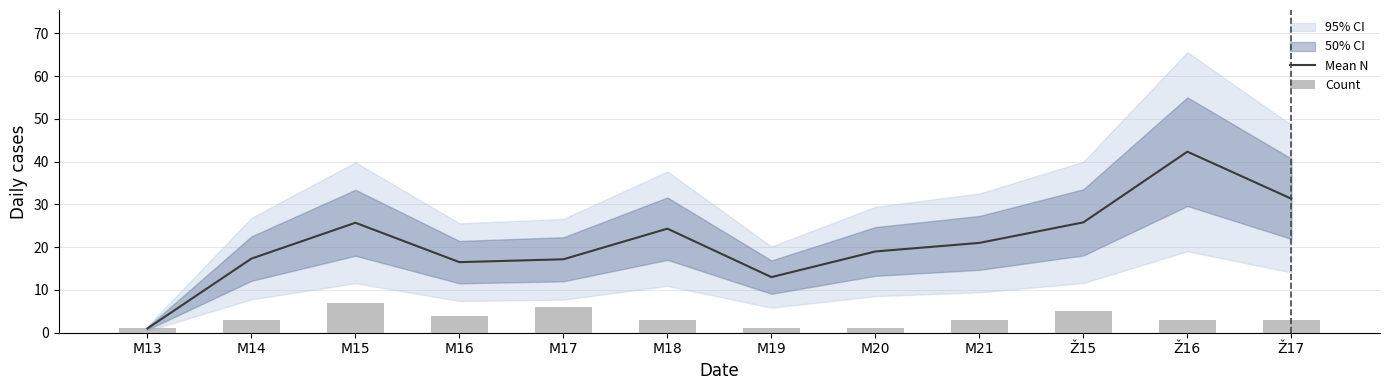

Is it true that Count equals 0.7 at Ž17?

False